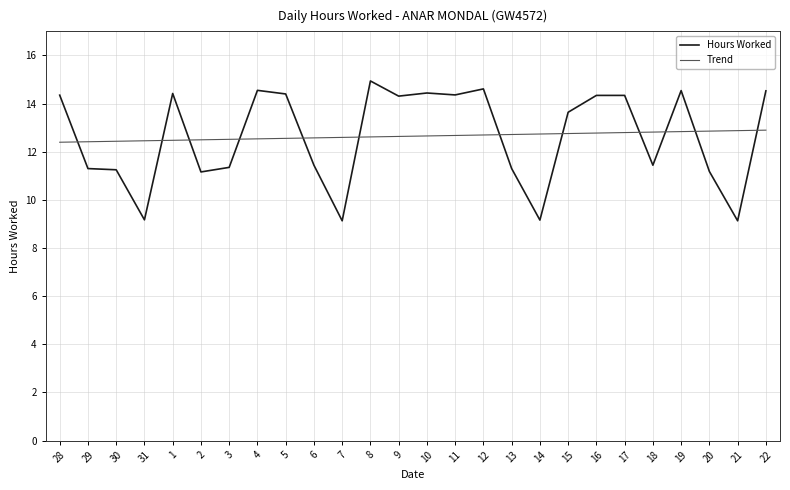

How many times do Trend and Hours Worked cross each other?

12